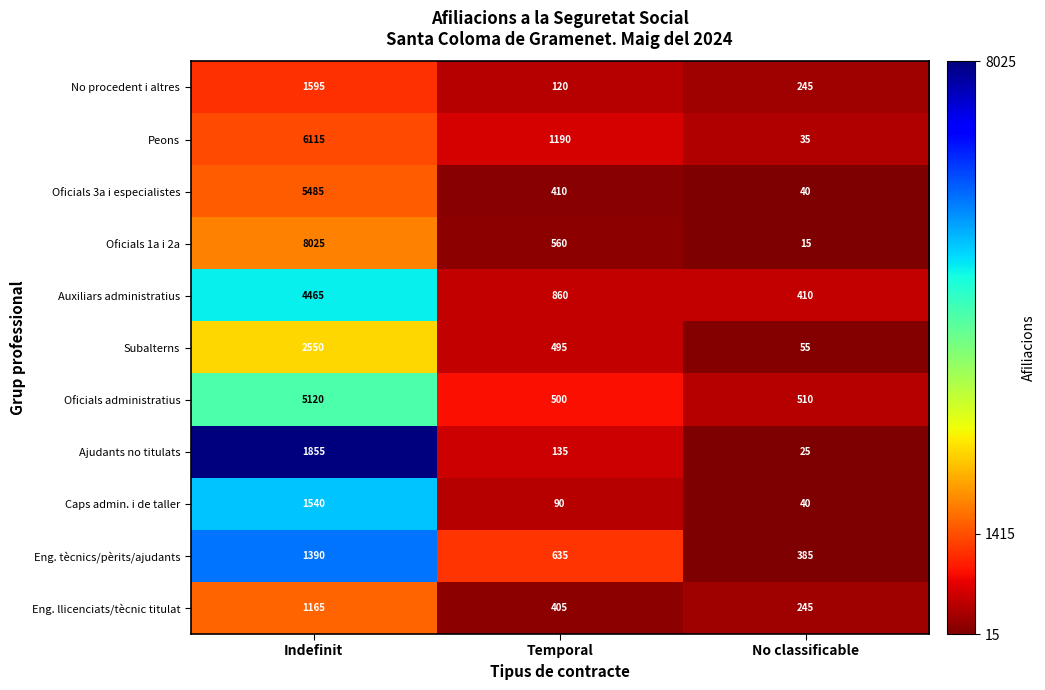

At which category is the sum across all series the highest?

Indefinit